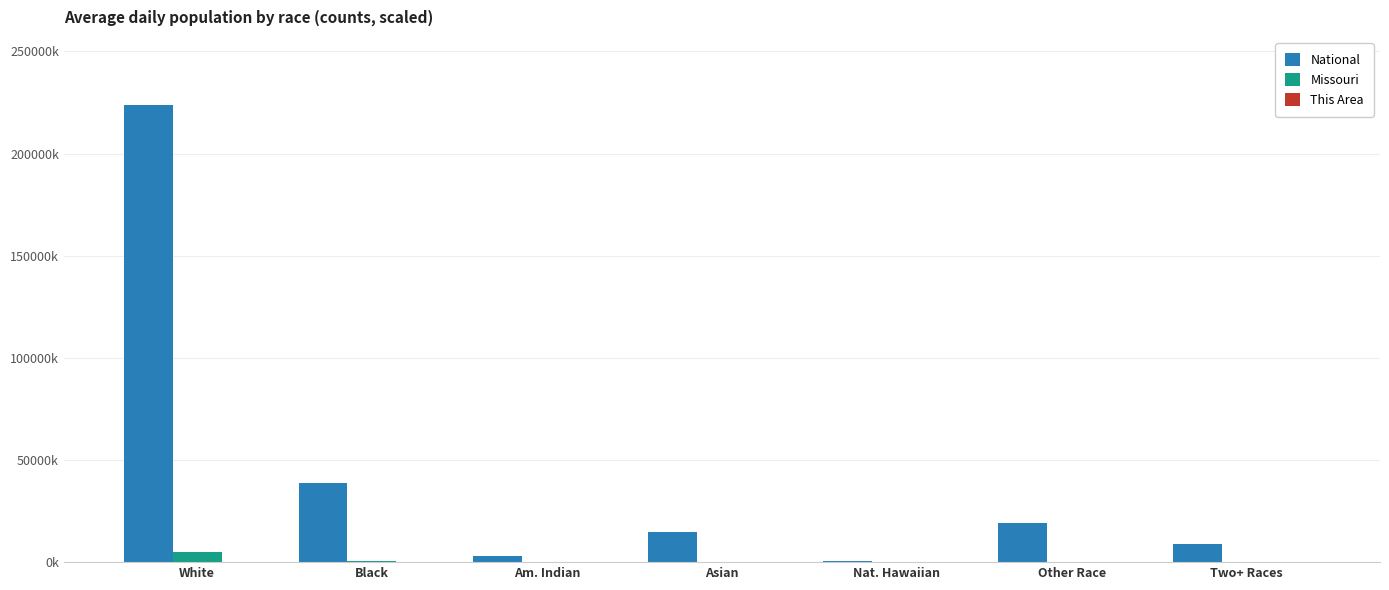

What is the difference between the maximum and second lowest values in the National series?

220621.0